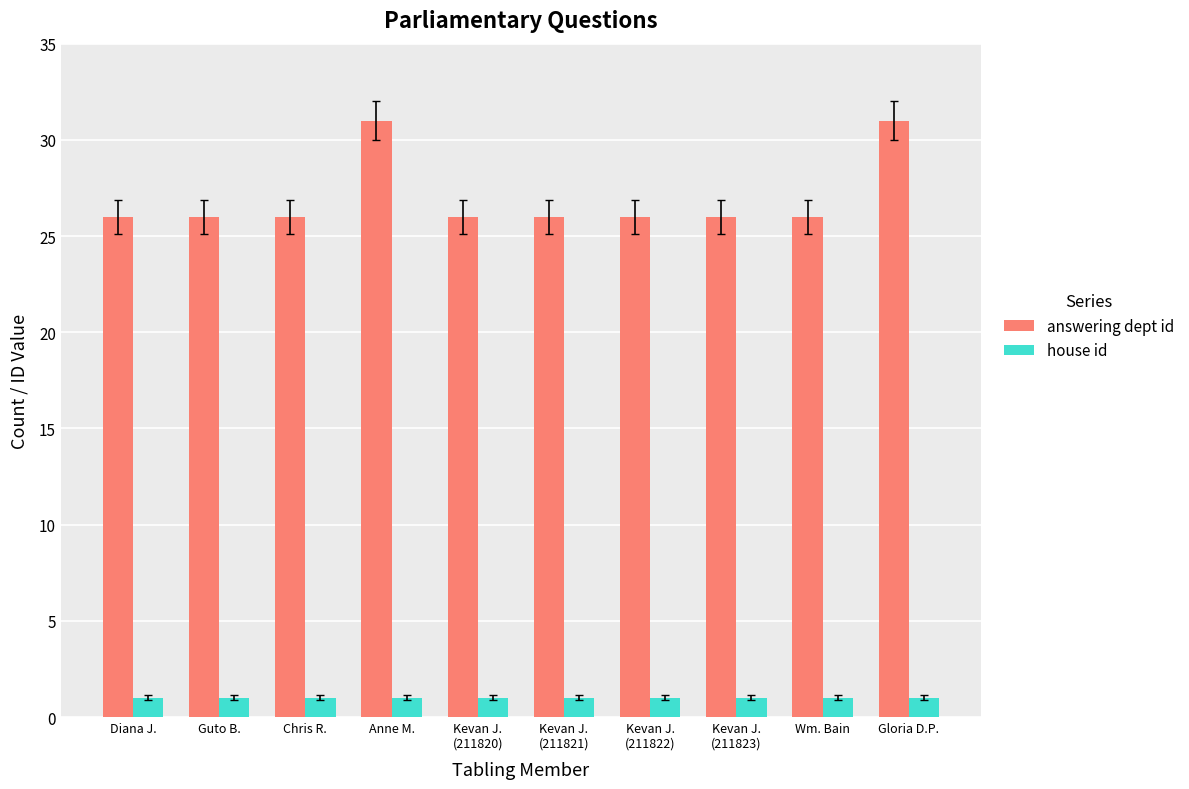

The value of house id at Guto B. is 1. True or false?

True